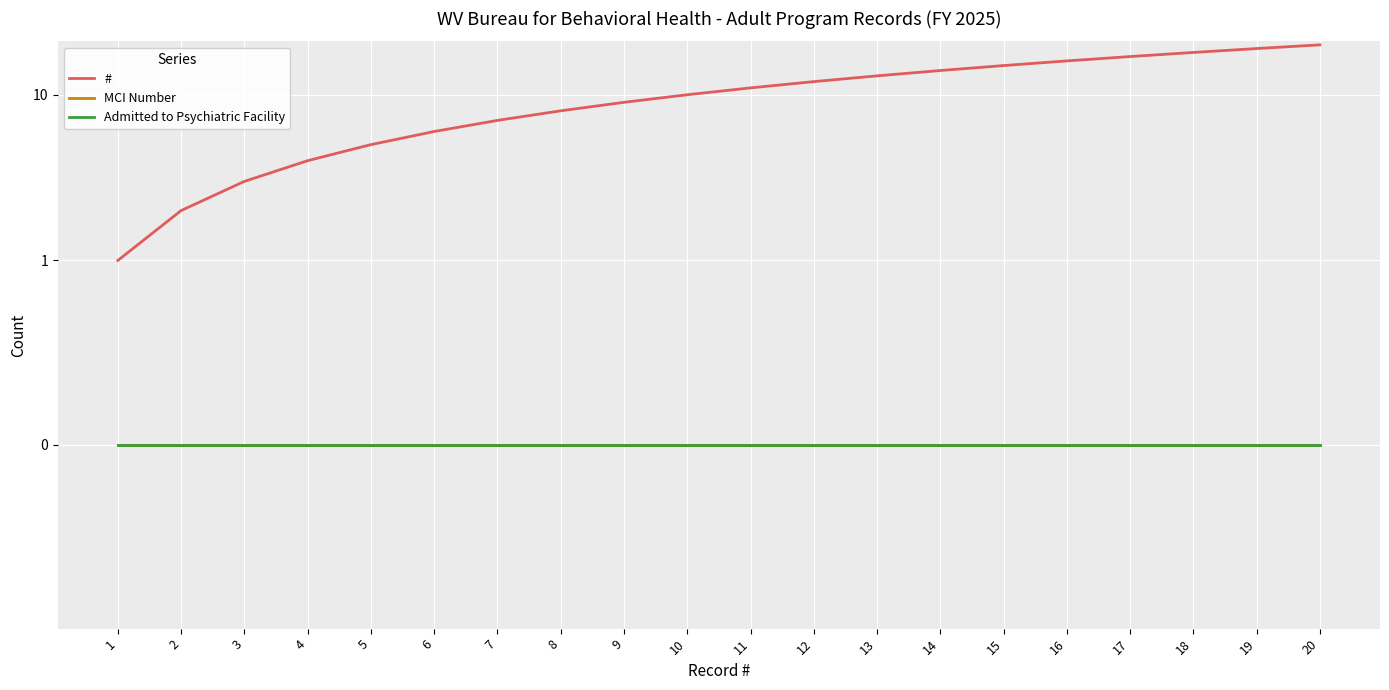

True or false: MCI Number and # cross at least once.

False